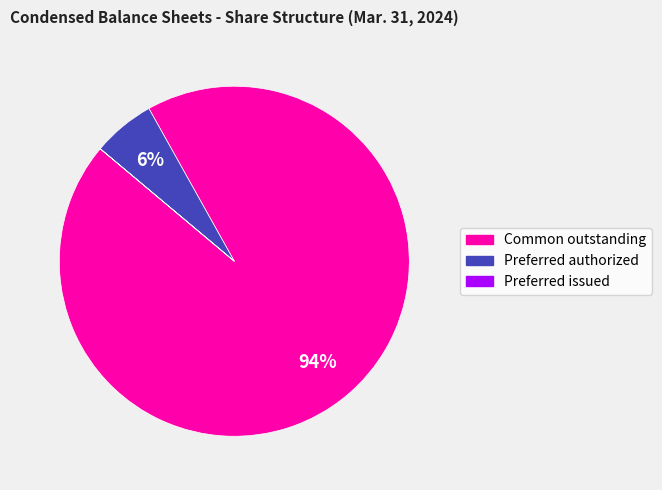

Is it true that Preferred authorized is 6% of the pie?

True